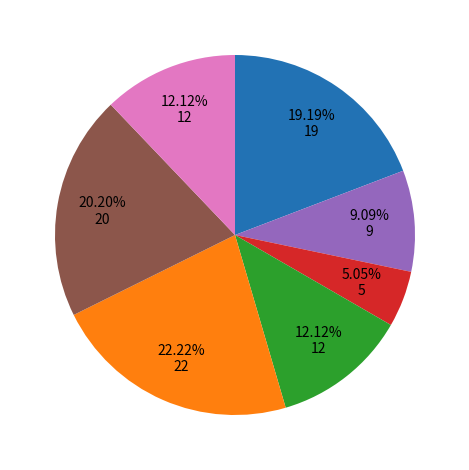

Does any single category account for the majority?

No